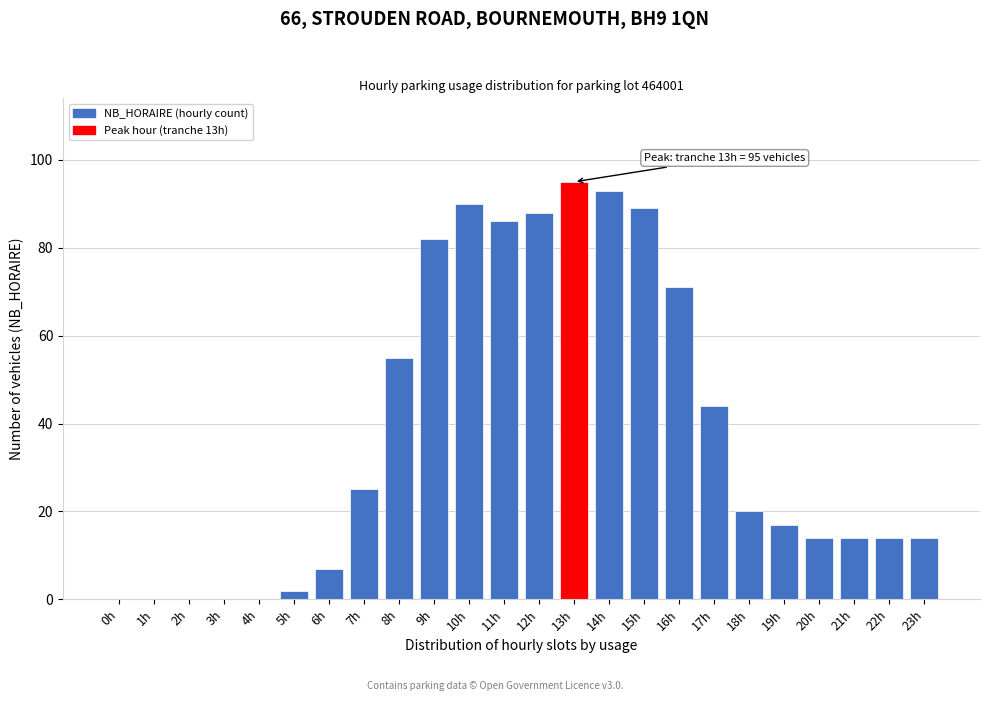

Reading left to right, what are all the values shown in this chart?

0h=0	1h=0	2h=0	3h=0	4h=0	5h=2	6h=7	7h=25	8h=55	9h=82	10h=90	11h=86	12h=88	13h=95	14h=93	15h=89	16h=71	17h=44	18h=20	19h=17	20h=14	21h=14	22h=14	23h=14